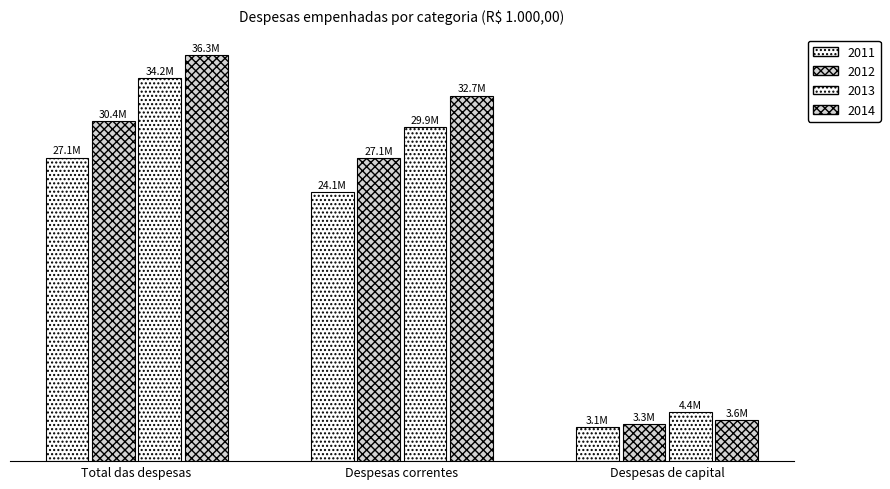

Does the chart contain any negative values?

No